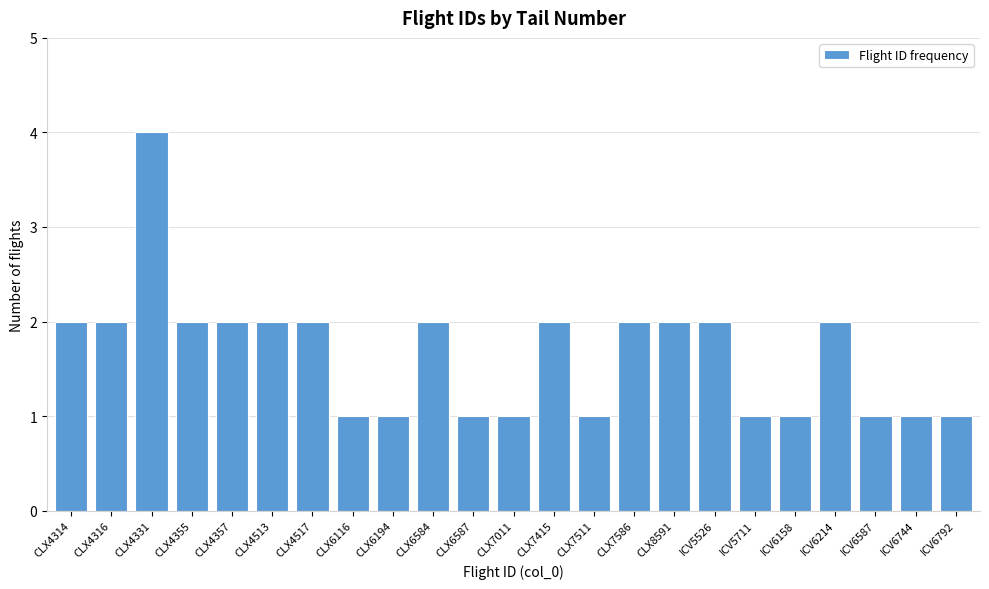

Reading right to left, list all the values displayed in this chart.

ICV6792=1	ICV6744=1	ICV6587=1	ICV6214=2	ICV6158=1	ICV5711=1	ICV5526=2	CLX8591=2	CLX7586=2	CLX7511=1	CLX7415=2	CLX7011=1	CLX6587=1	CLX6584=2	CLX6194=1	CLX6116=1	CLX4517=2	CLX4513=2	CLX4357=2	CLX4355=2	CLX4331=4	CLX4316=2	CLX4314=2